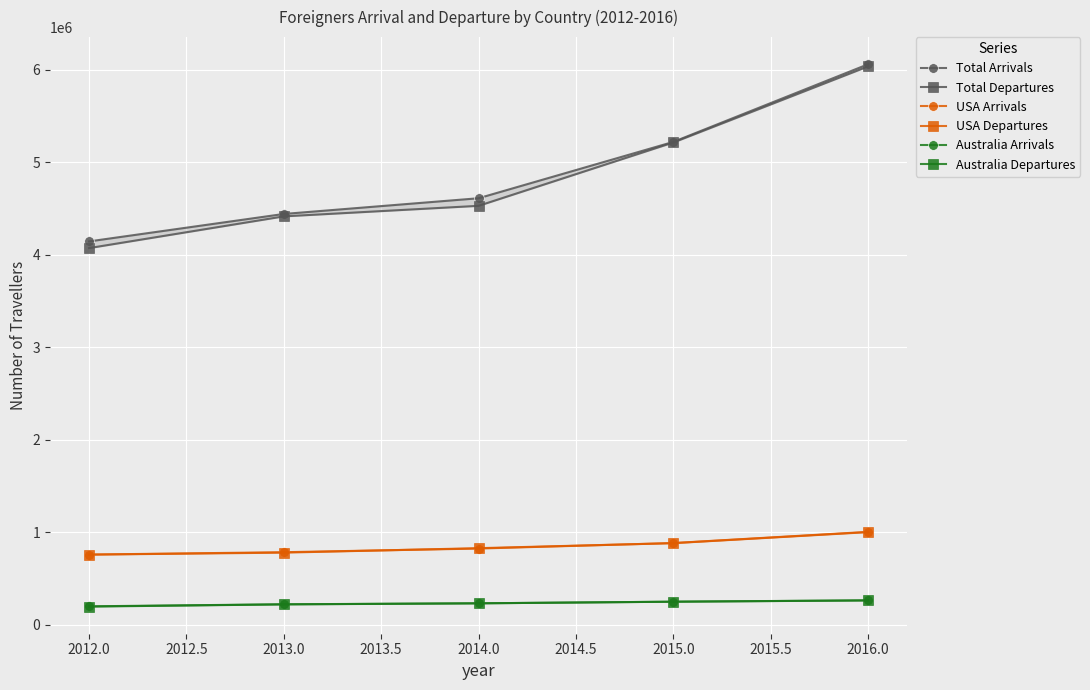

True or false: USA Arrivals has more than 1 points higher than both neighbors.

False